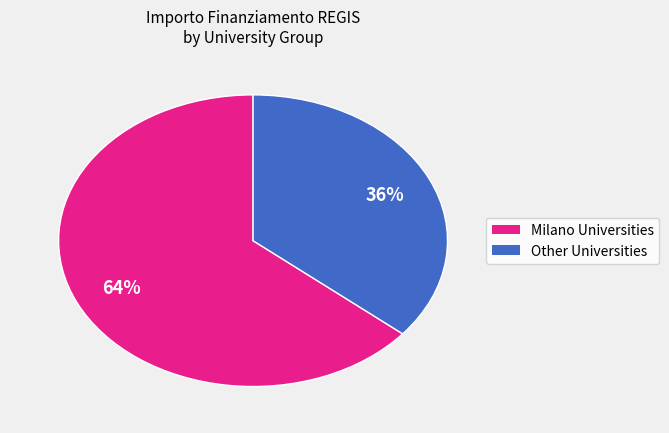

How many segments does this pie chart have?

2